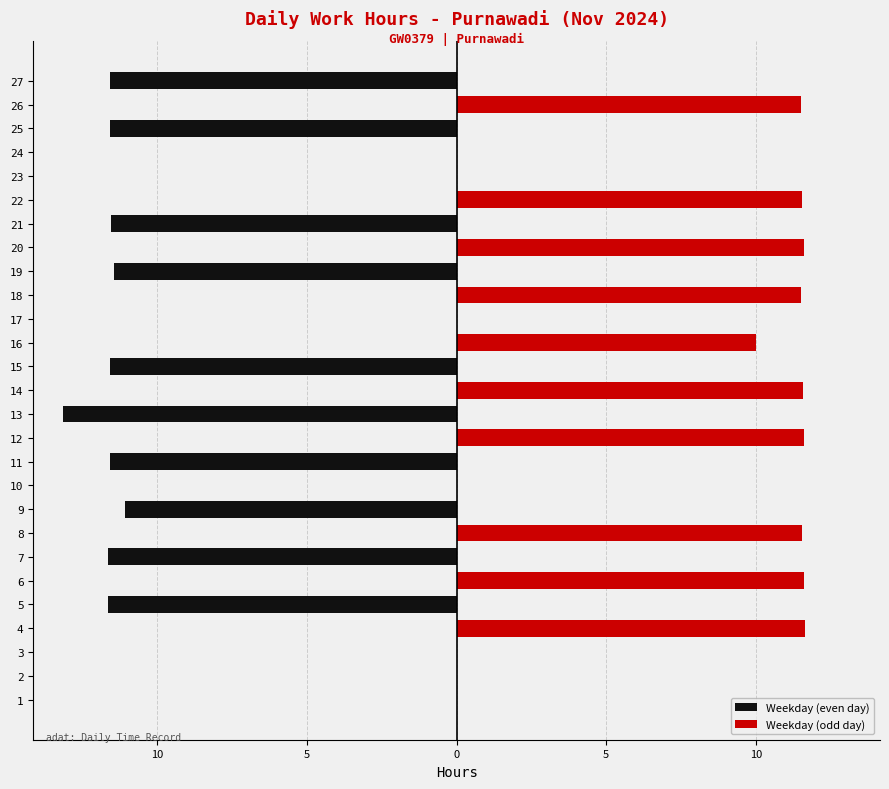

Reading right to left, list all the values displayed in this chart.

Weekday (even day): -11.6	0.0	-11.6	0.0	0.0	0.0	-11.6	0.0	-11.5	0.0	0.0	0.0	-11.6	0.0	-13.2	0.0	-11.6	0.0	-11.1	0.0	-11.7	0.0	-11.7	0.0	0.0	0.0	0.0
Weekday (odd day): 0.0	11.5	0.0	0.0	0.0	11.5	0.0	11.6	0.0	11.5	0.0	10.0	0.0	11.6	0.0	11.6	0.0	0.0	0.0	11.5	0.0	11.6	0.0	11.6	0.0	0.0	0.0